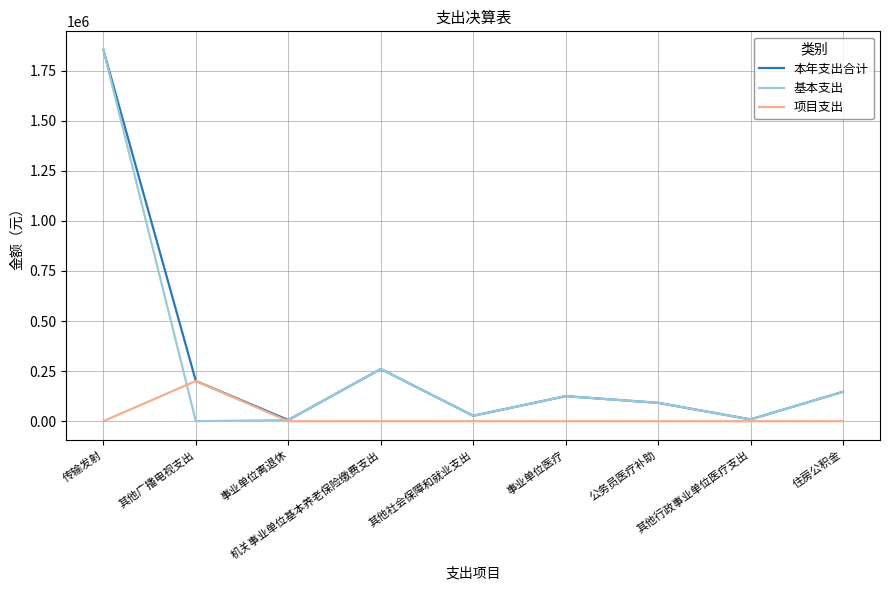

What is the difference between the highest and lowest values at 事业单位医疗?

125035.0